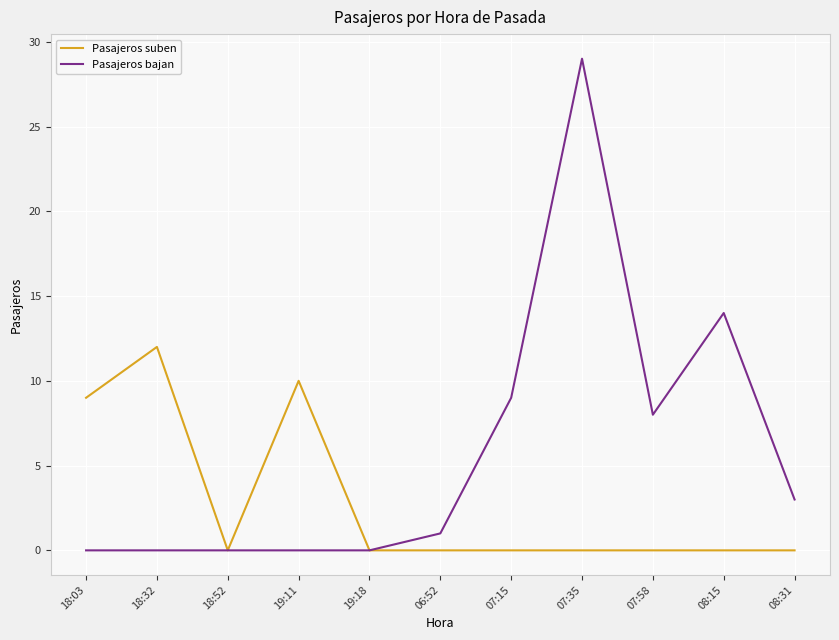

Is the value of Pasajeros suben at 18:03 greater than the value of Pasajeros bajan at 08:15?

No